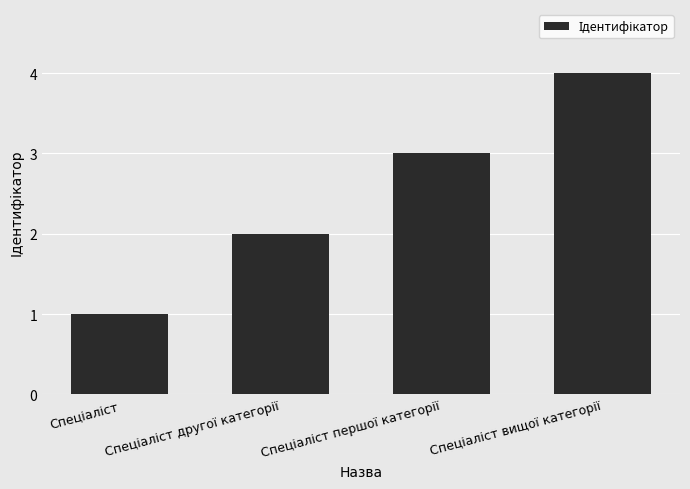

What is the greatest value displayed?

4